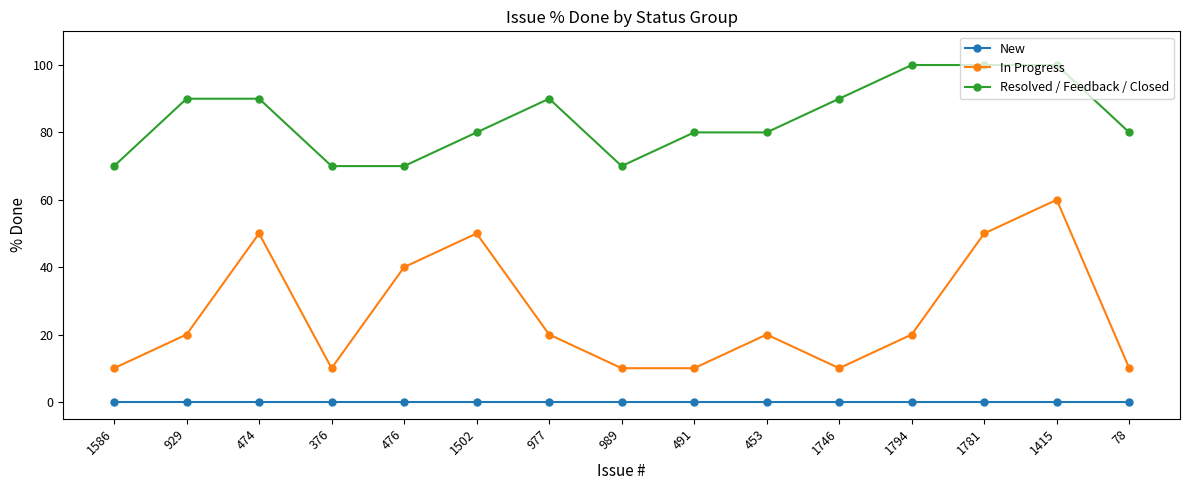

The value of Resolved / Feedback / Closed at 78 is 42. True or false?

False